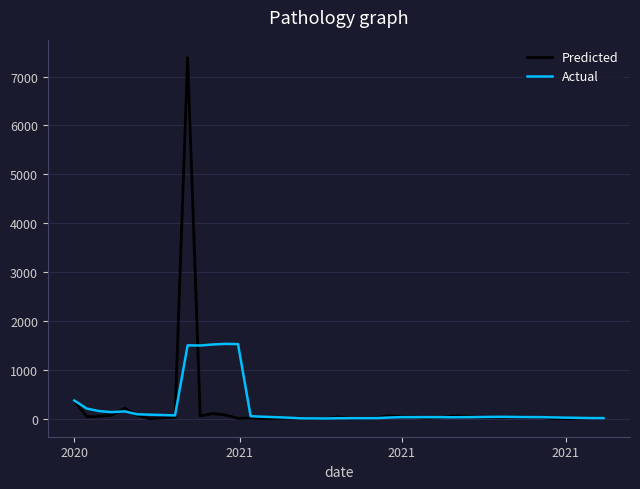

What are all the series names shown in the legend?

Predicted, Actual